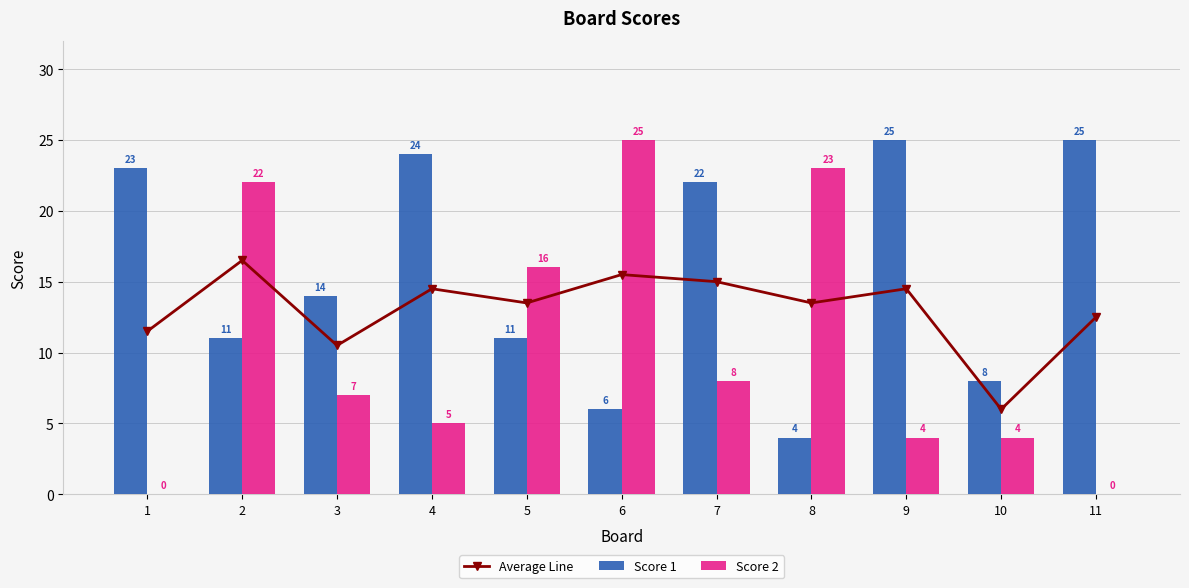

What is the difference between the second highest and minimum values in the Average Line series?

9.5